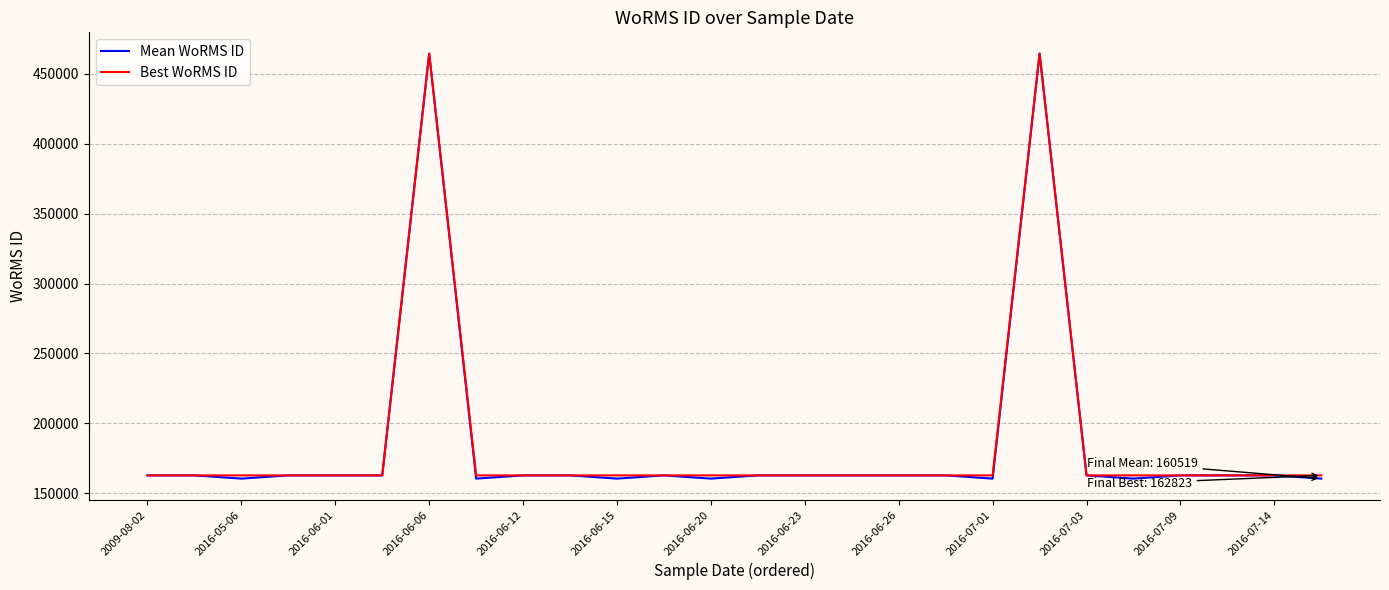

What are all the series names shown in the legend?

Mean WoRMS ID, Best WoRMS ID